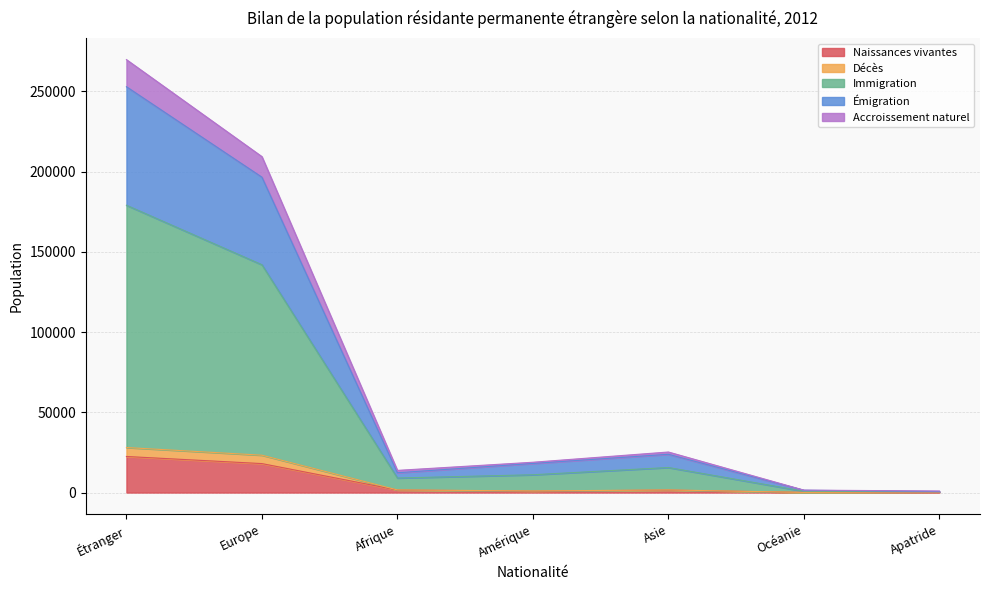

At how many categories does at least one series exceed 141240?

2